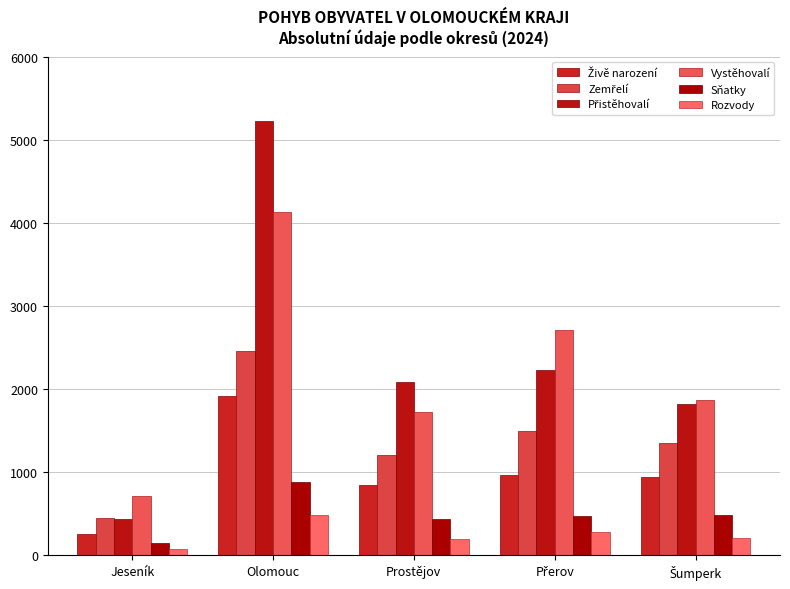

What is the sum of the Přistěhovalí values at Přerov and Jeseník?

2667